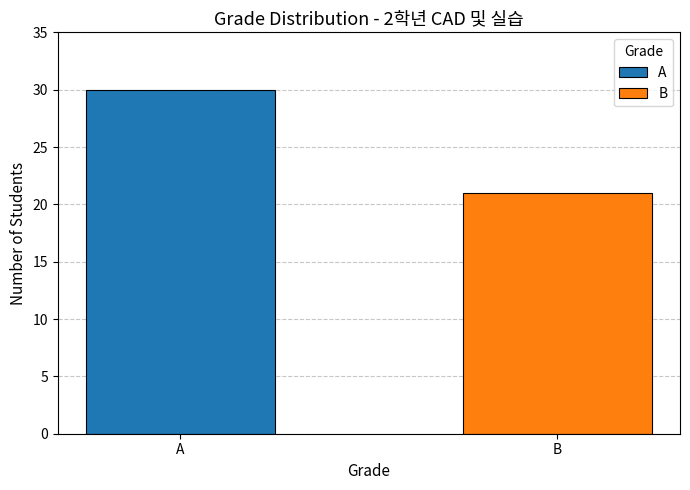

What is the value of the 2nd bar from the left?

21